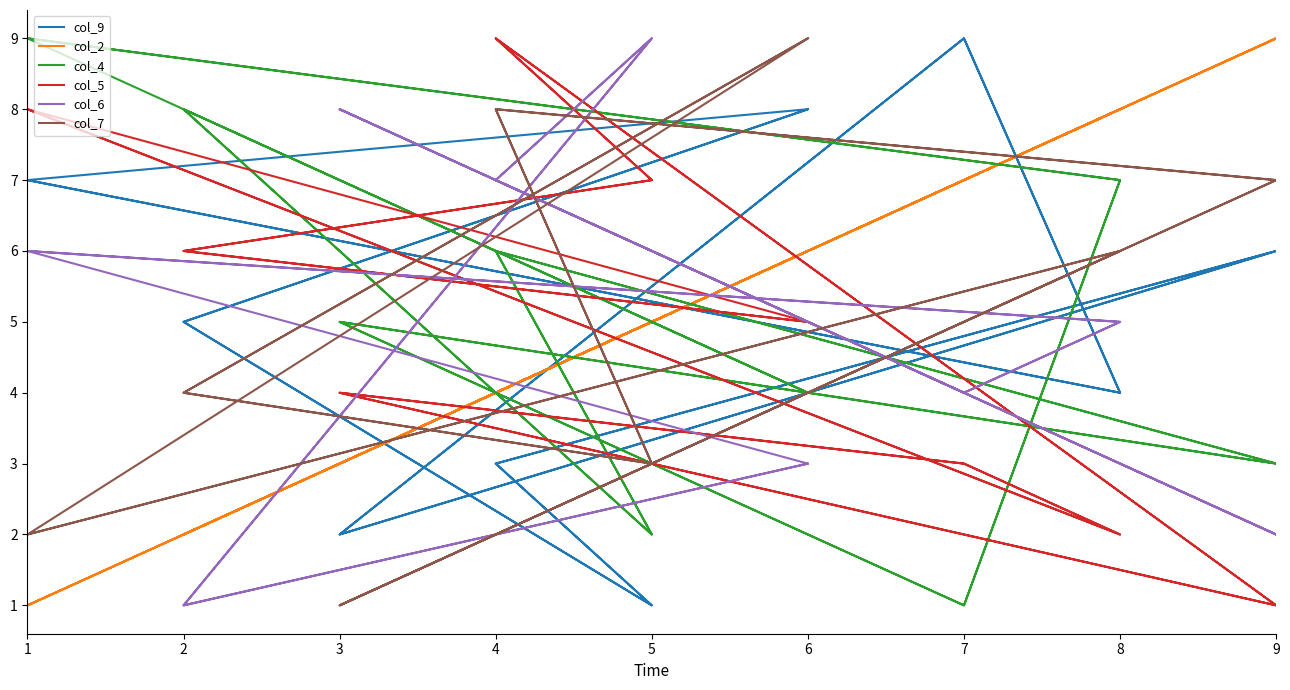

What is the value of the col_9 point at the 4th from the left?

3